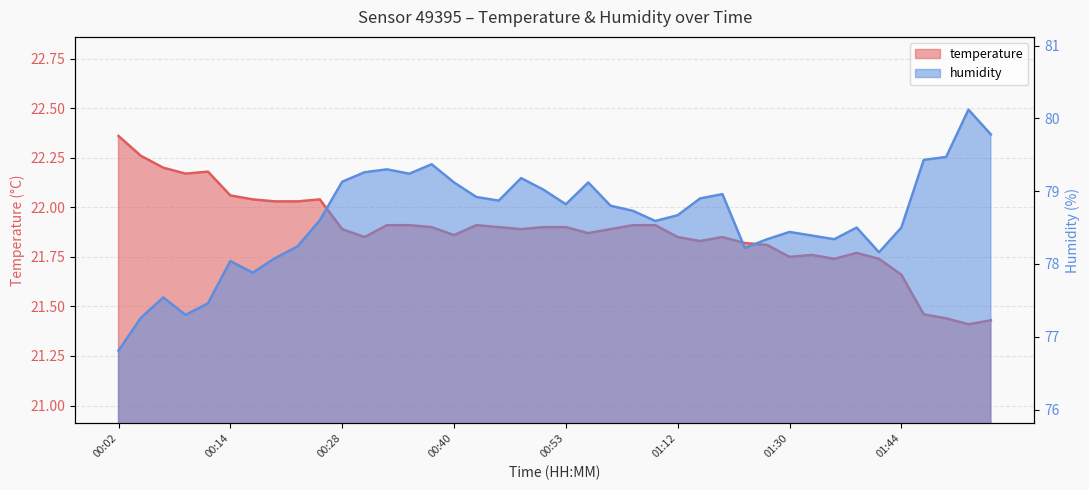

Is it true that humidity equals 124.7 at 00:50?

False